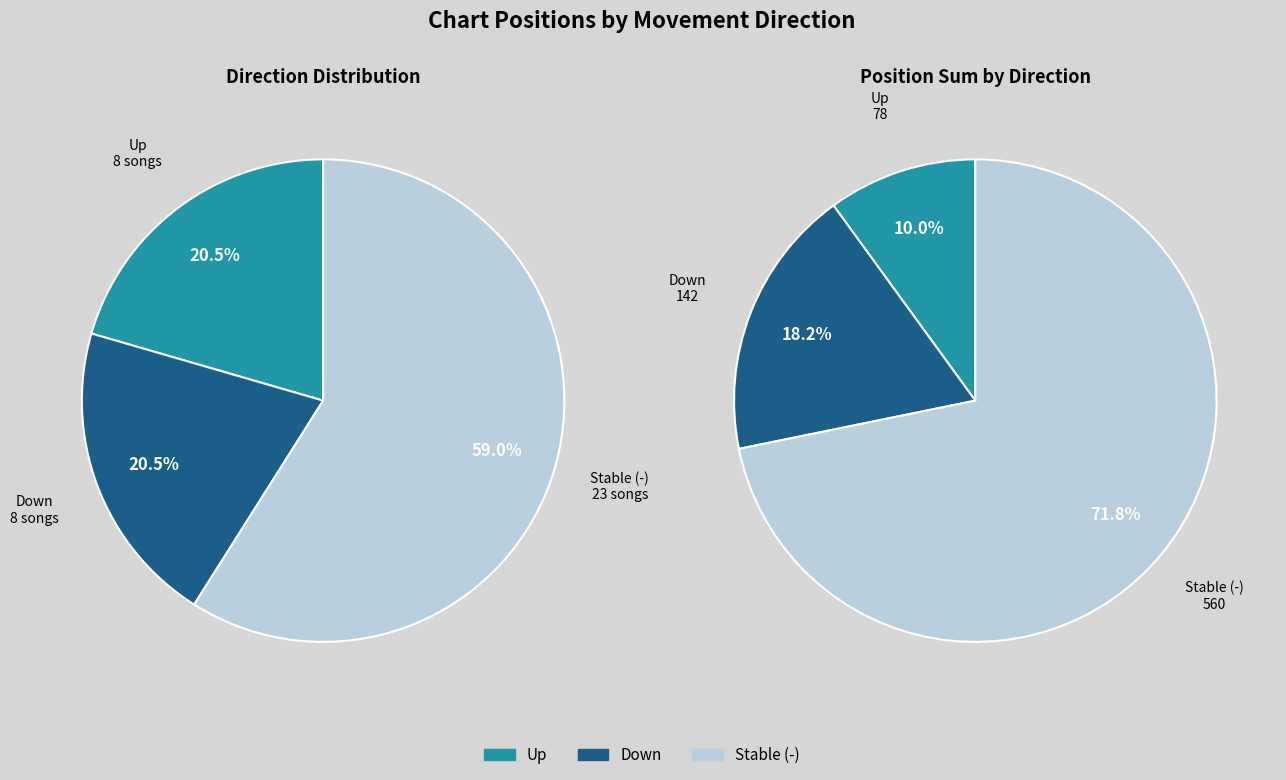

How many slices are in this pie chart?

3